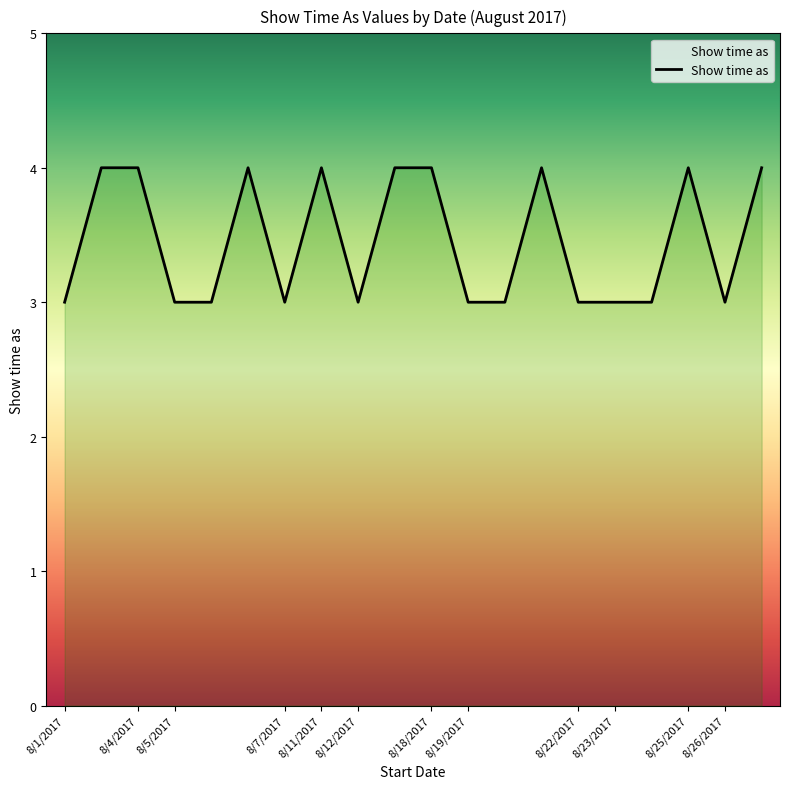

What is the smallest value displayed?

3